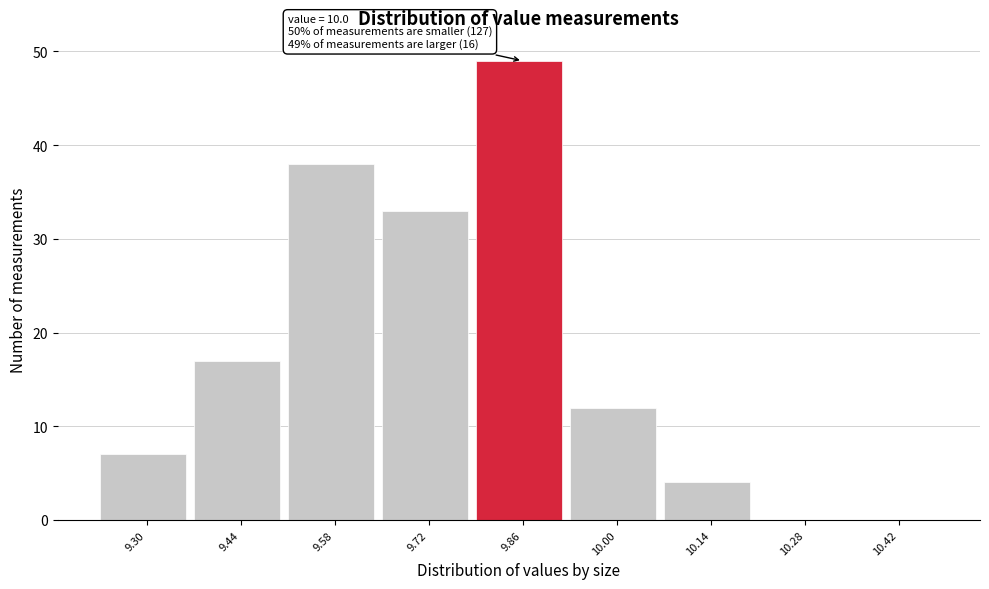

Reading left to right, list all the values displayed in this chart.

9.30=7	9.44=17	9.58=38	9.72=33	9.86=49	10.00=12	10.14=4	10.28=0	10.42=0